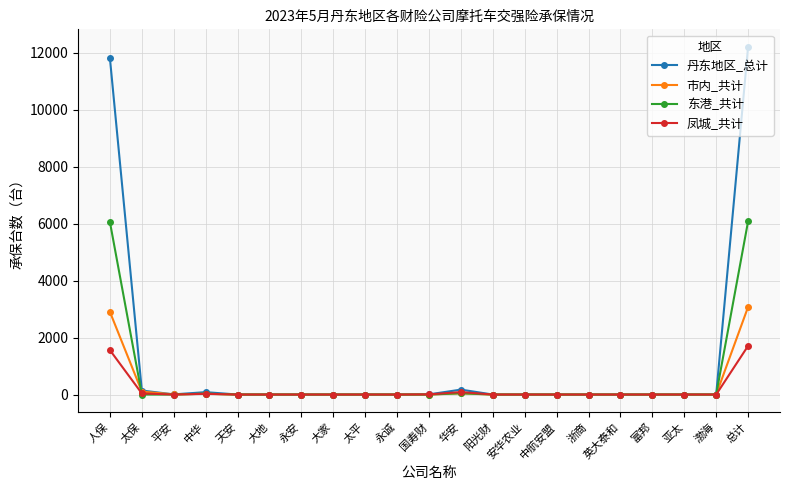

Which series has the largest range (max minus min)?

丹东地区_总计